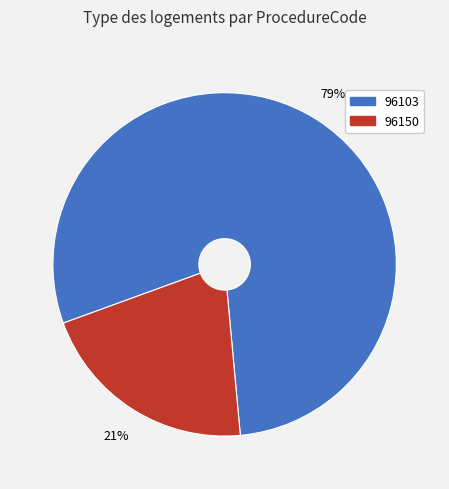

Which slice is the largest?

96103